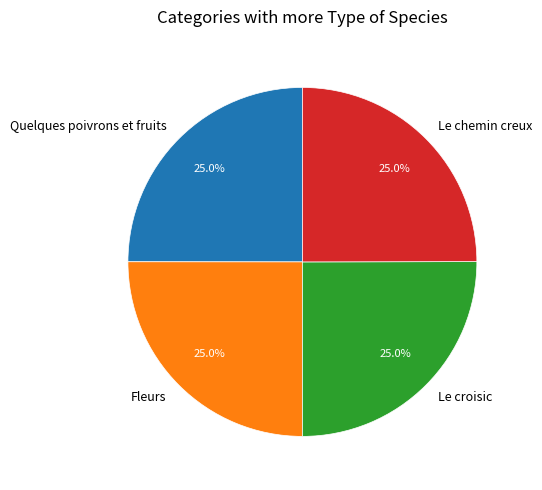

Approximately how many times larger is the value at Fleurs compared to Le croisic?

1.0